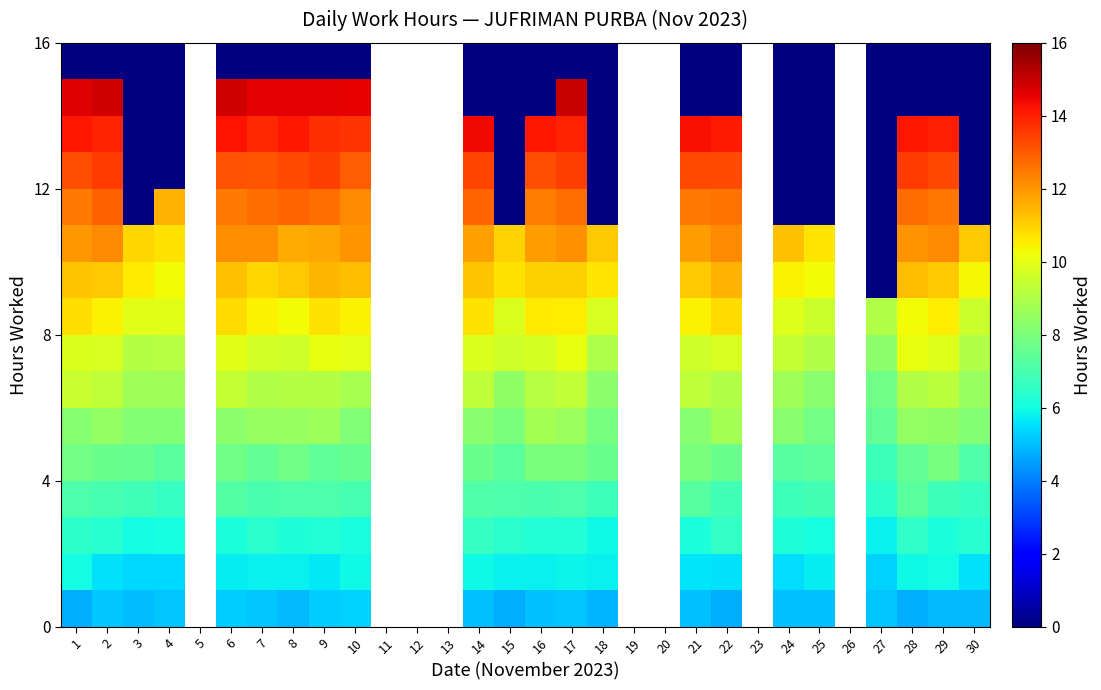

What is the highest value of the row_4 series?

8.0